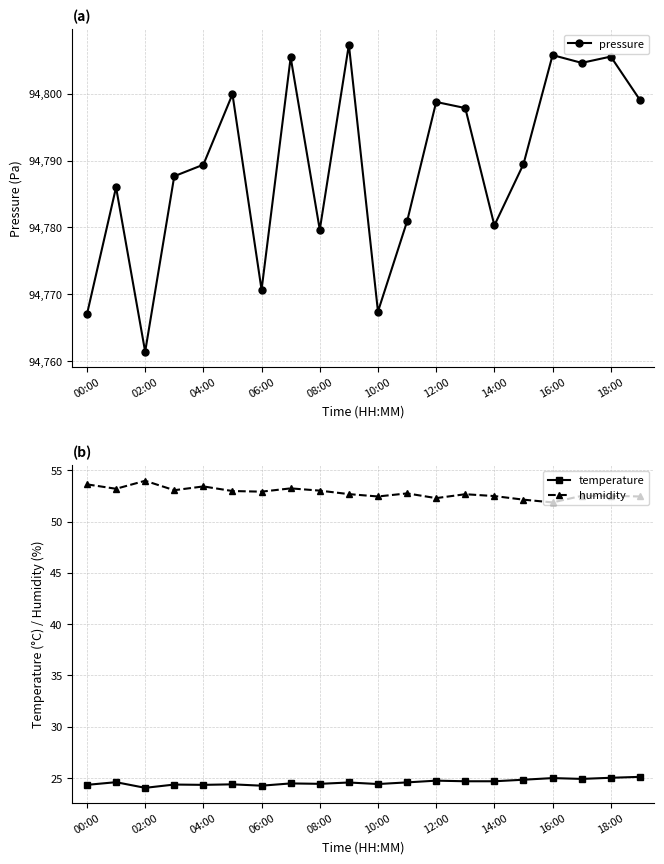

Is this an area chart (filled region under the line)?

No